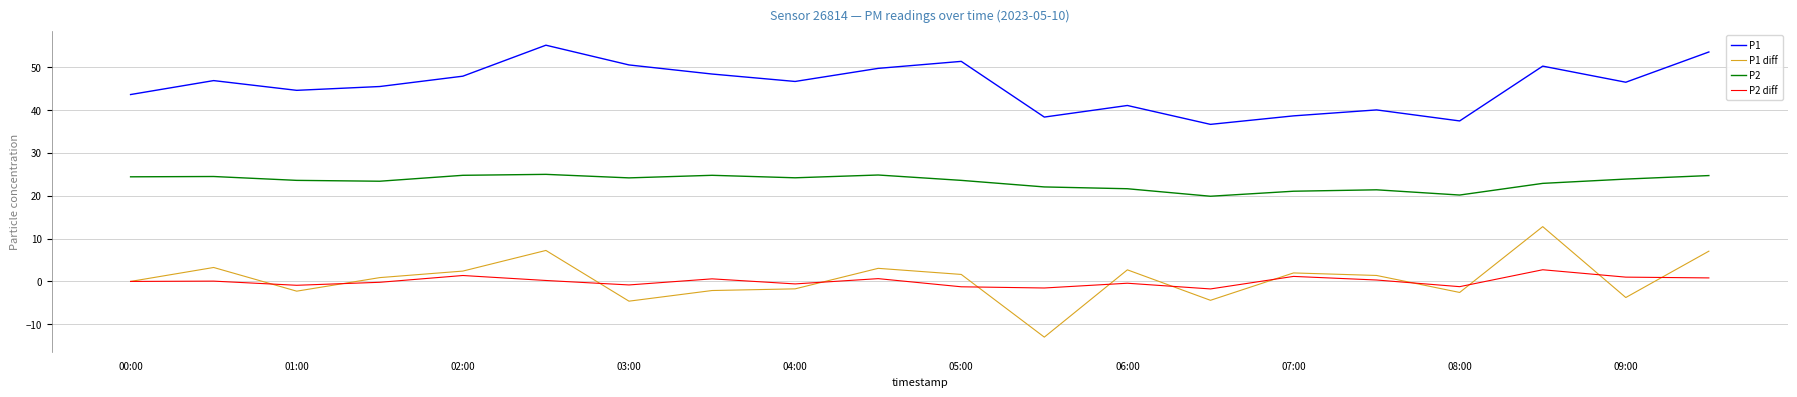

Which series has the largest total across all categories?

P1